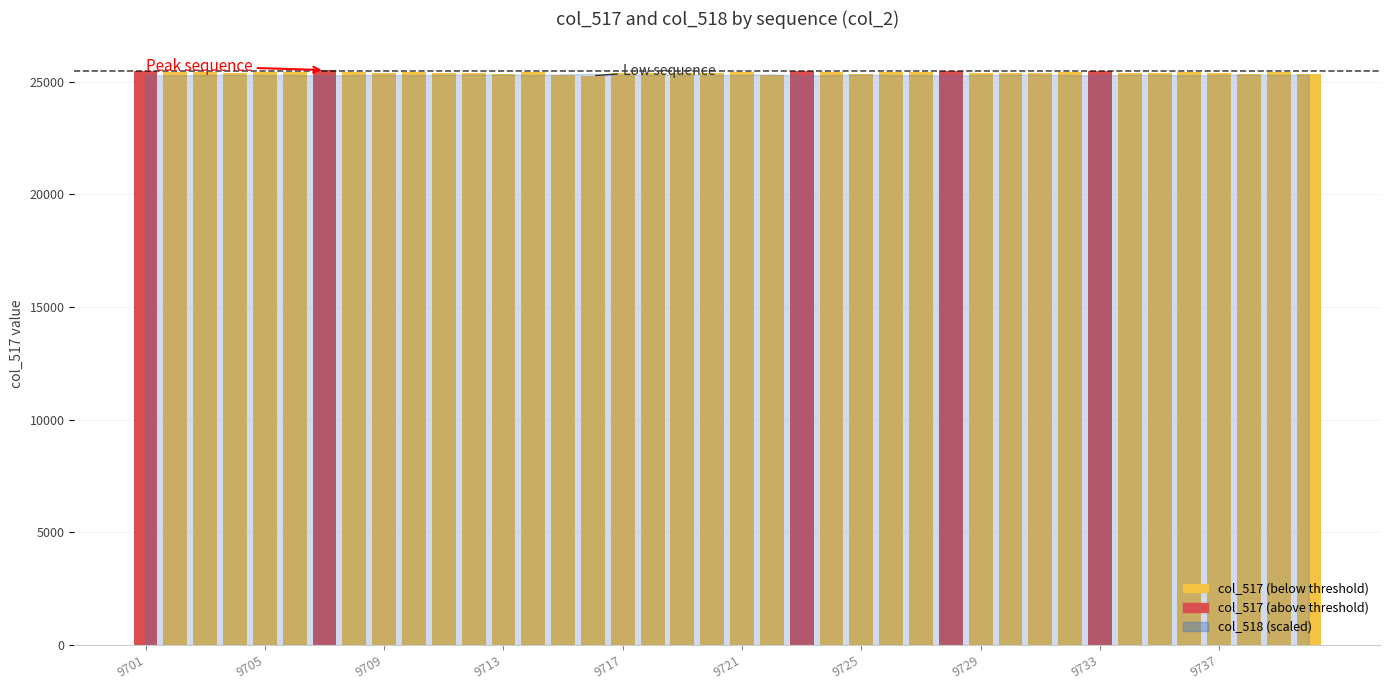

What is the value of the 32nd bar from the left?

25424